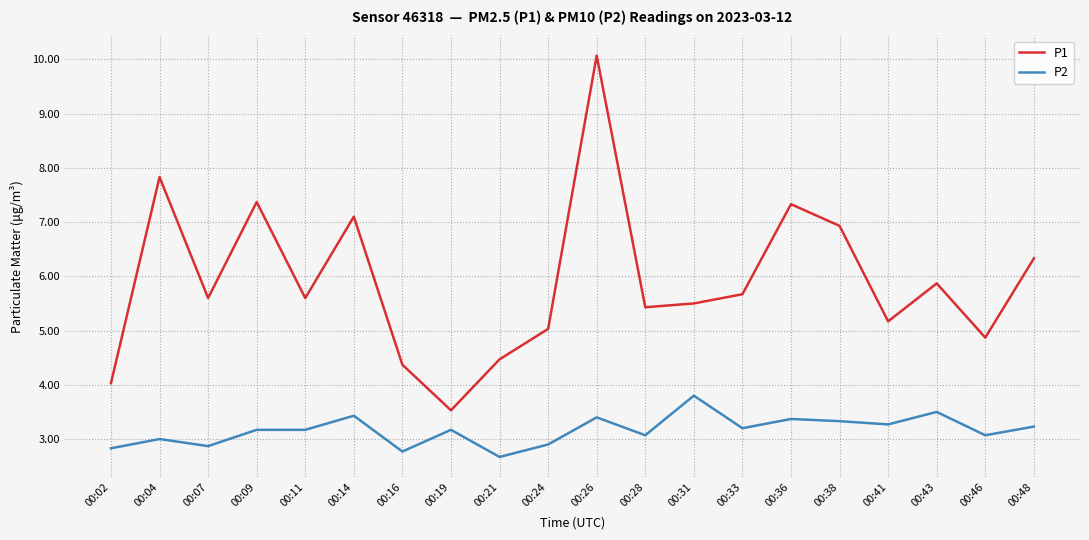

Read the P1 value at 00:28.

5.4